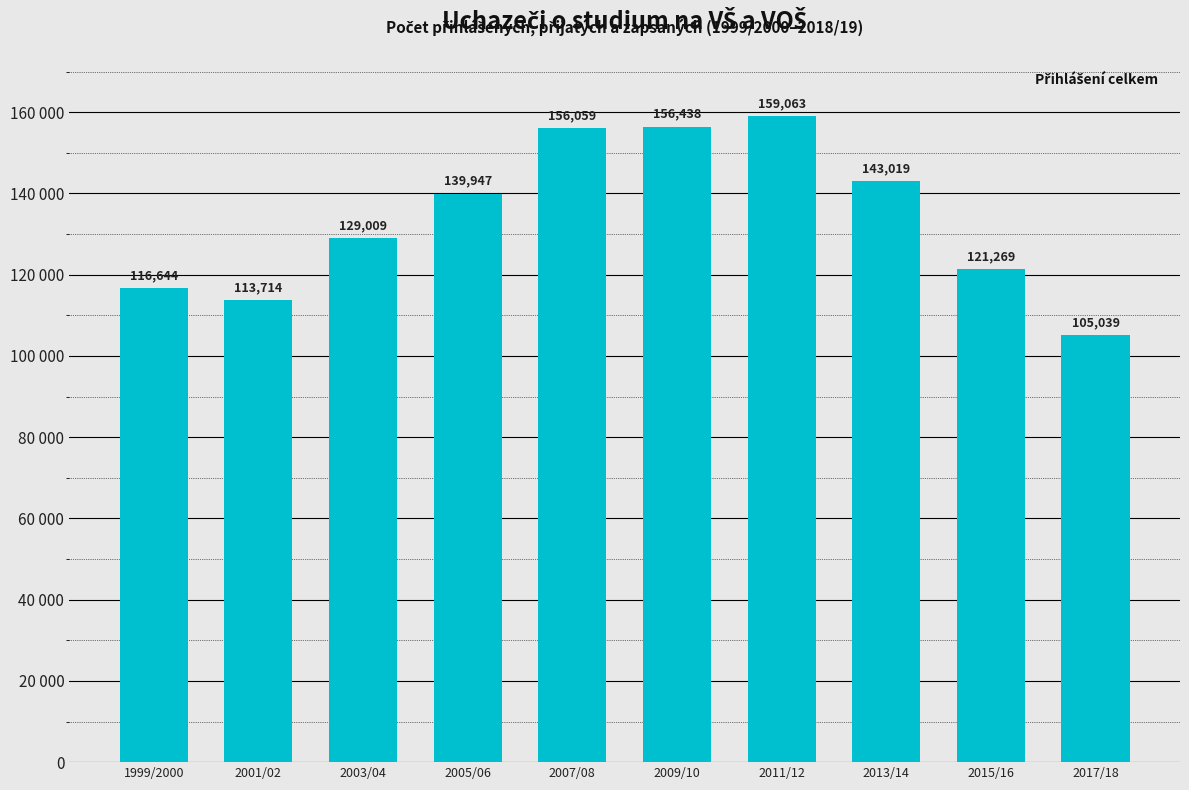

What is the label of the 8th bar from the right?

2003/04